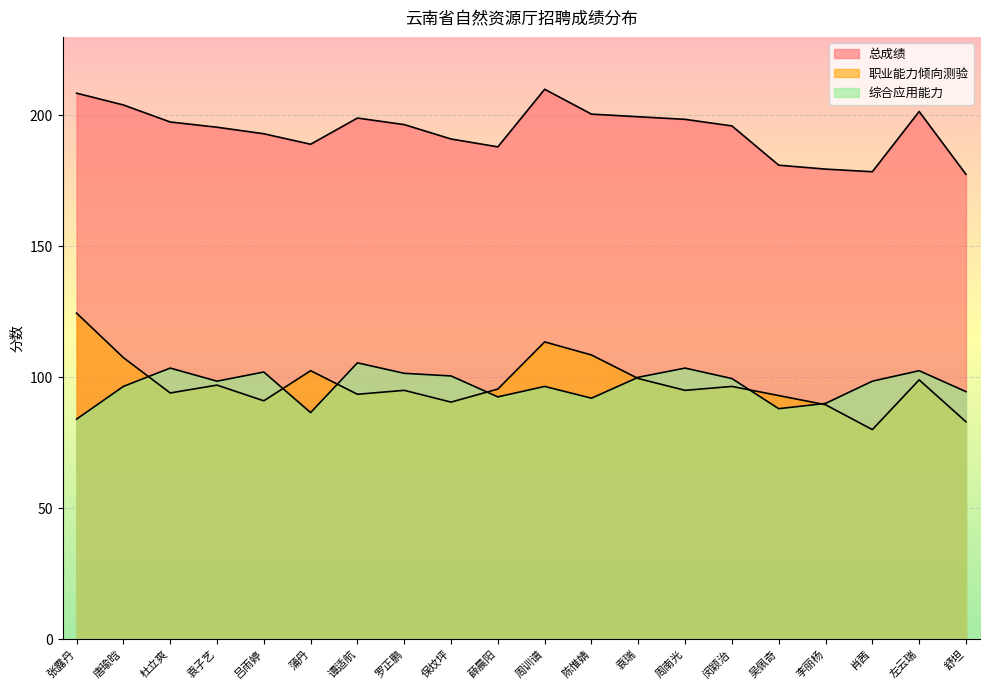

What is the spread (max minus min) of values at 闵颖治?

99.5